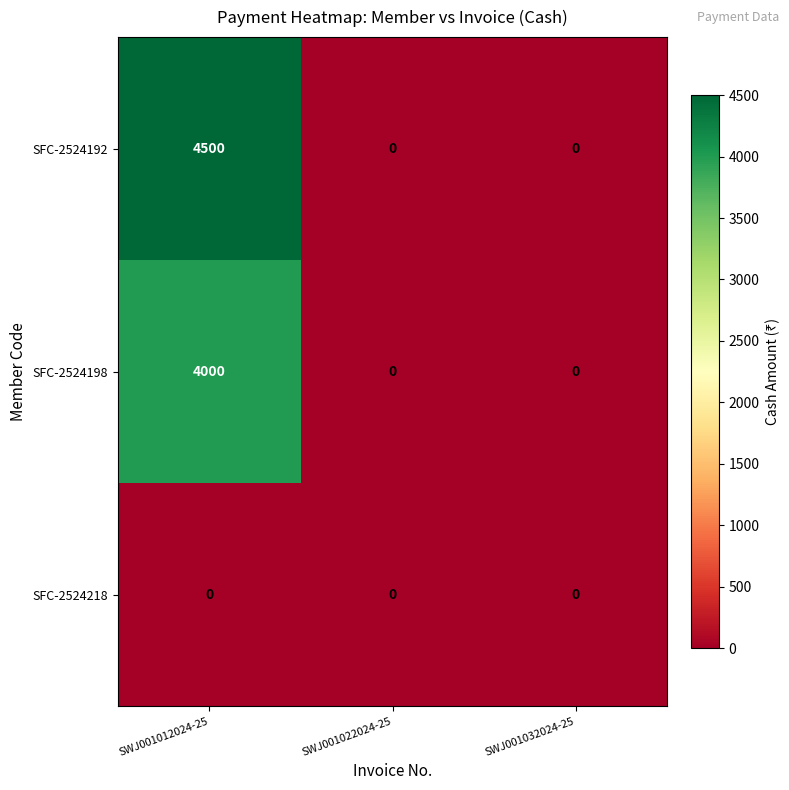

The value of SFC-2524198 at SWJ001012024-25 is 7143. True or false?

False